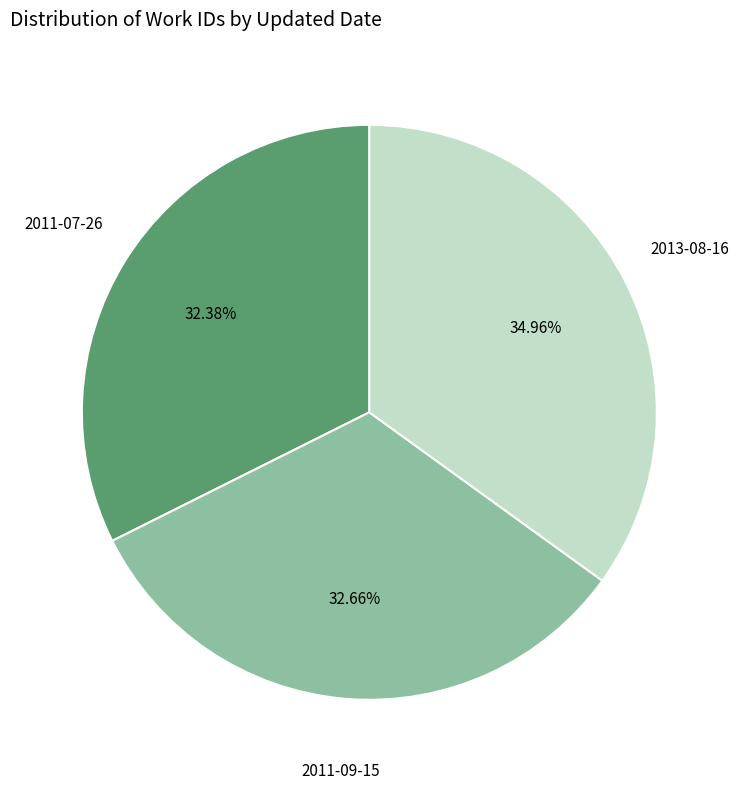

Is there any slice that represents more than half of the pie?

No